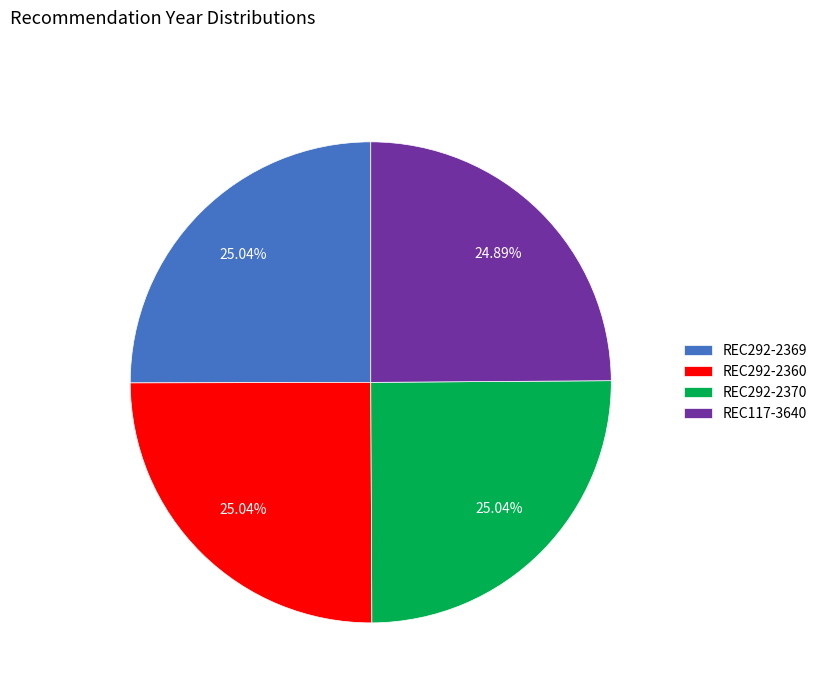

Approximately how many times larger is the value at REC292-2370 compared to REC117-3640?

1.0